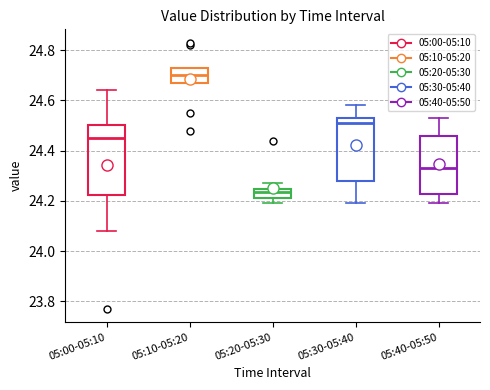

Which box's median line is the lowest?

05:20-05:30